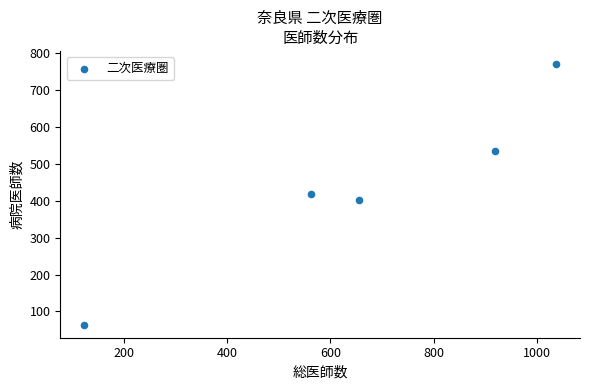

What is the range of Y values (max minus min)?

707